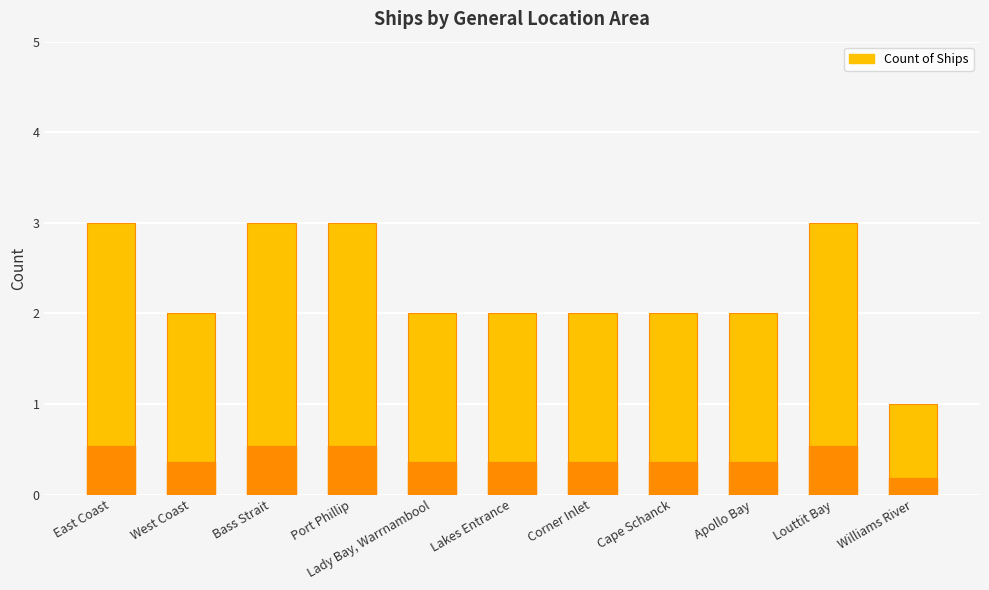

What is the greatest value displayed?

3